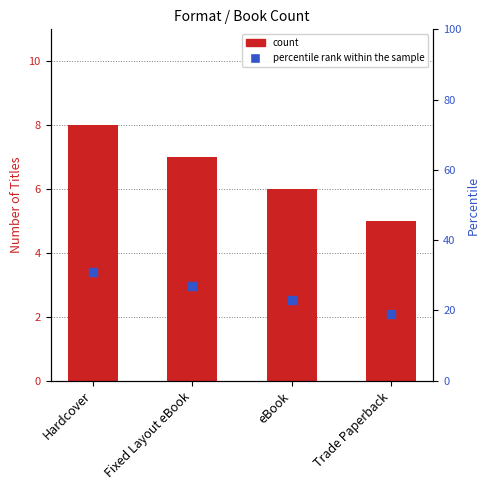

Which series has the widest spread of Y values?

percentile rank within the sample